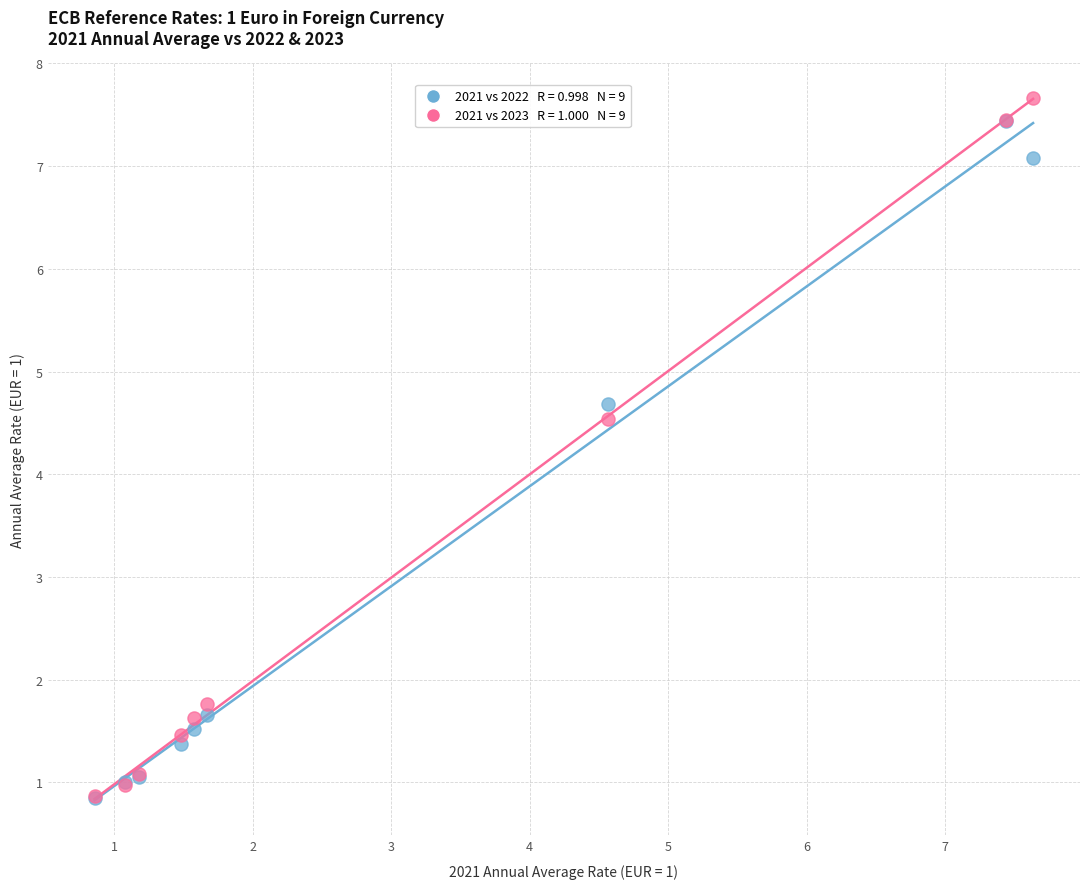

Across all series, what Y value is closest to 4?

4.5